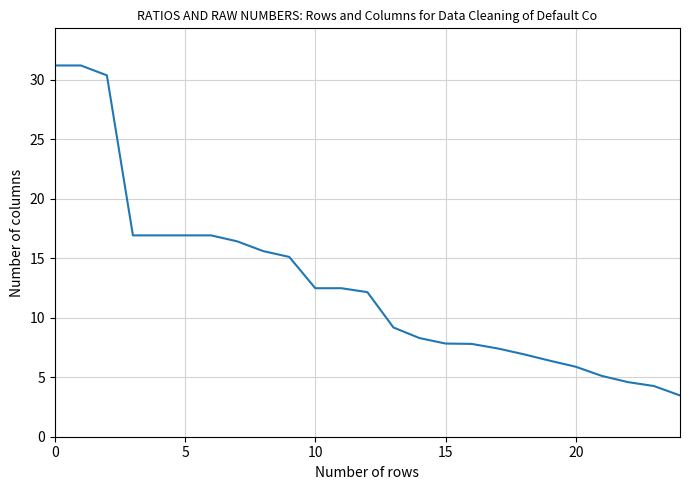

What is the difference between the maximum and minimum values?

27.7